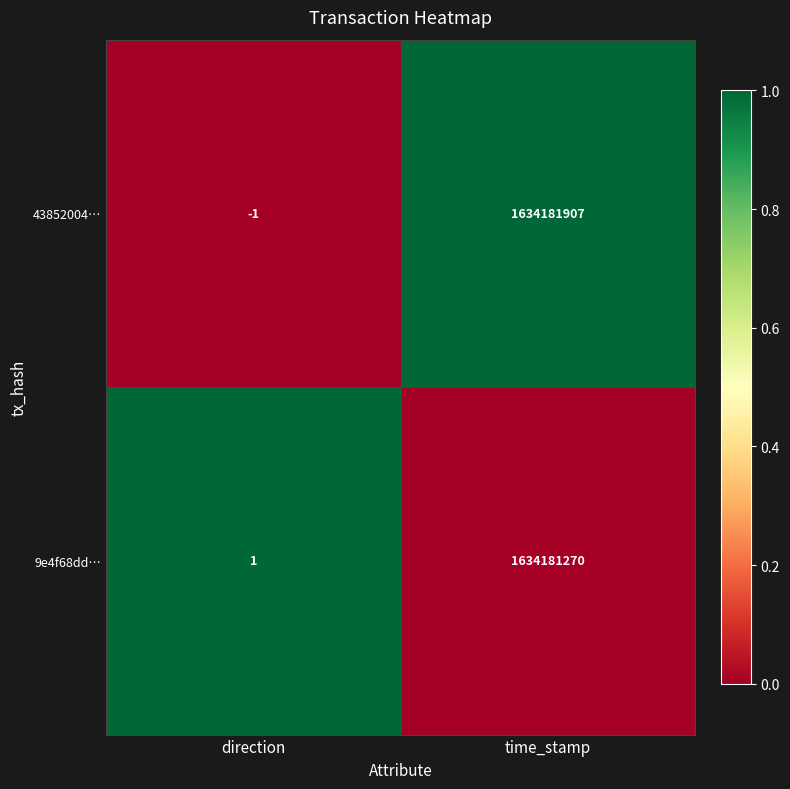

The value of 9e4f68dd… at time_stamp is 1634181270. True or false?

True